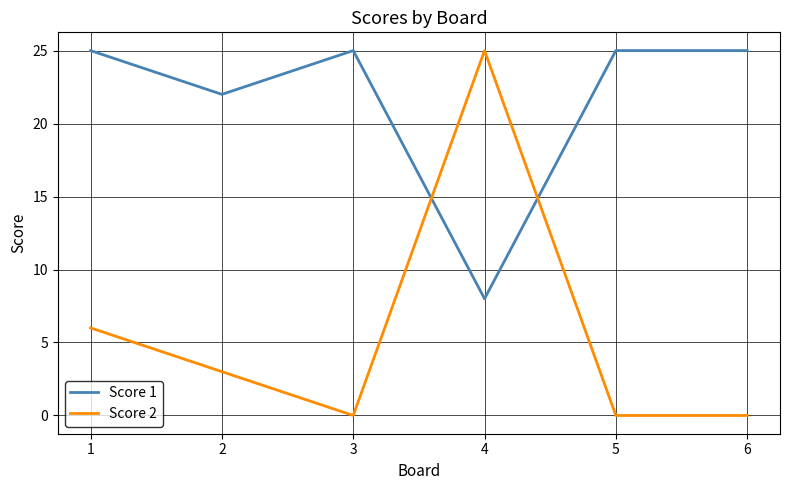

Reading left to right, extract all data points from this chart.

Score 1: 25	22	25	8	25	25
Score 2: 6	3	0	25	0	0